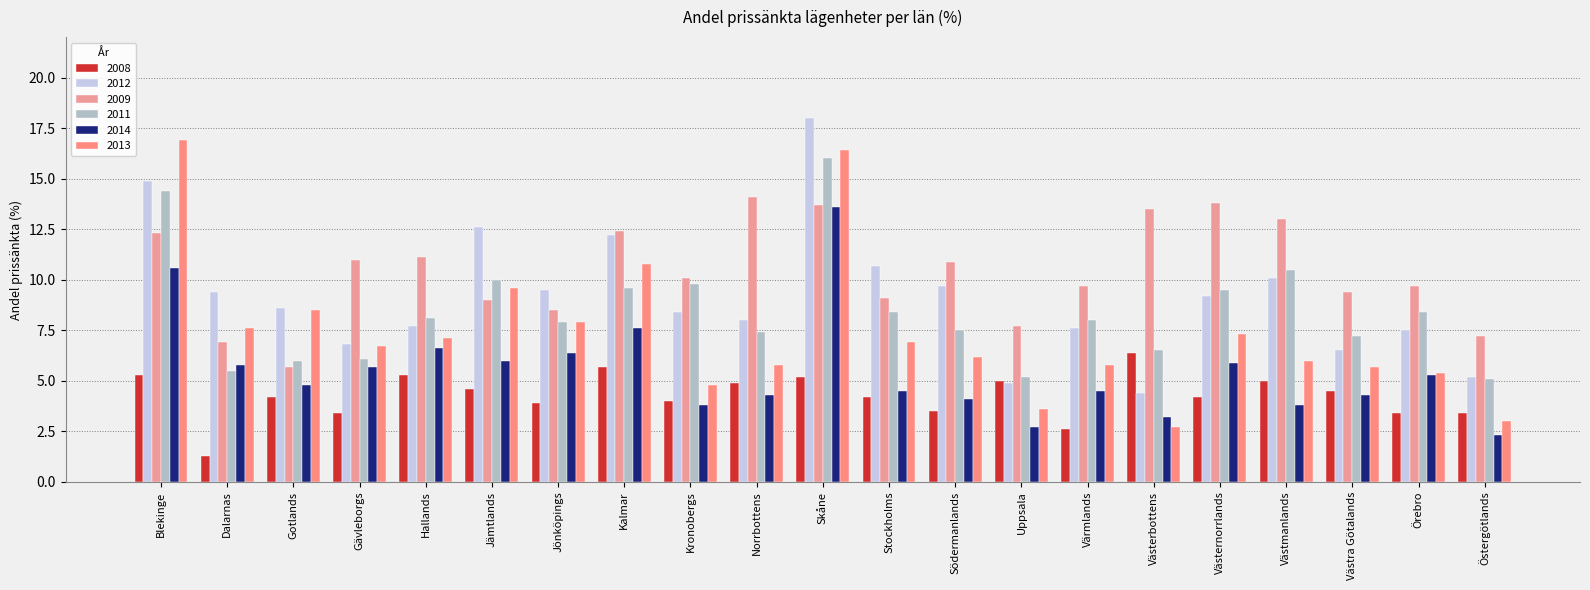

The 2011 series shows 5.1 at Östergötlands. True or false?

True